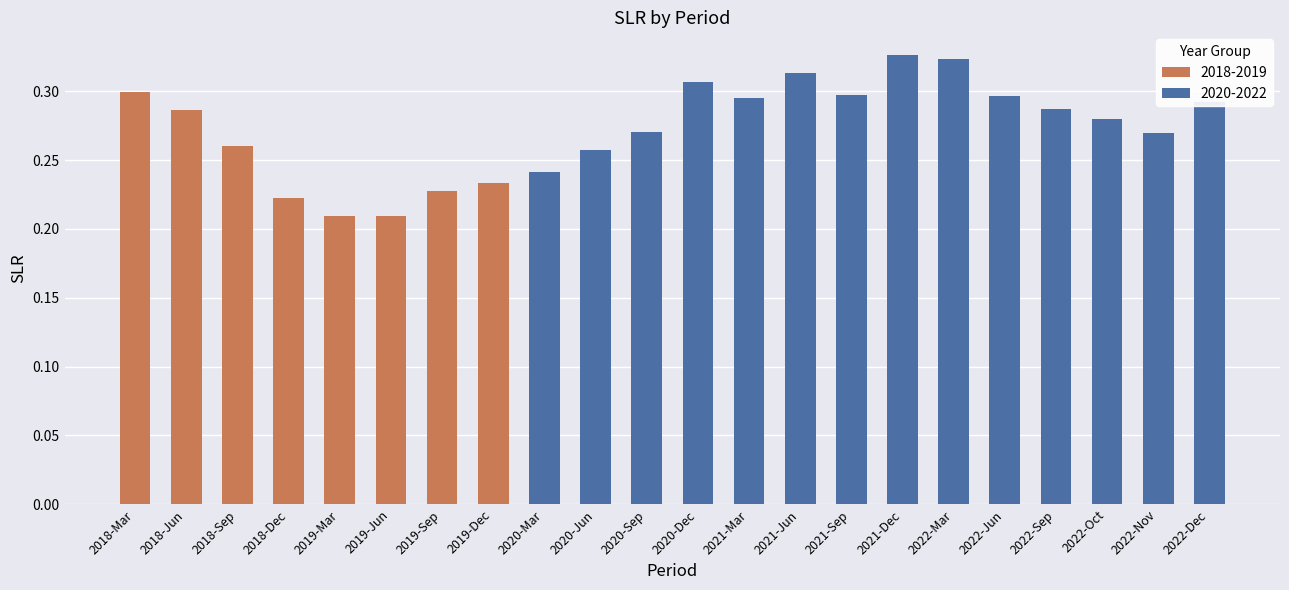

What is the label of the 7th bar from the left?

2019-Sep